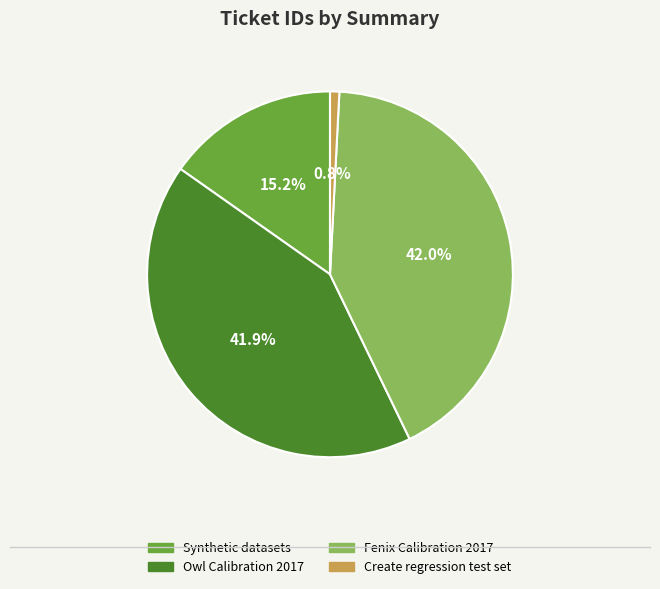

How many segments does this pie chart have?

4